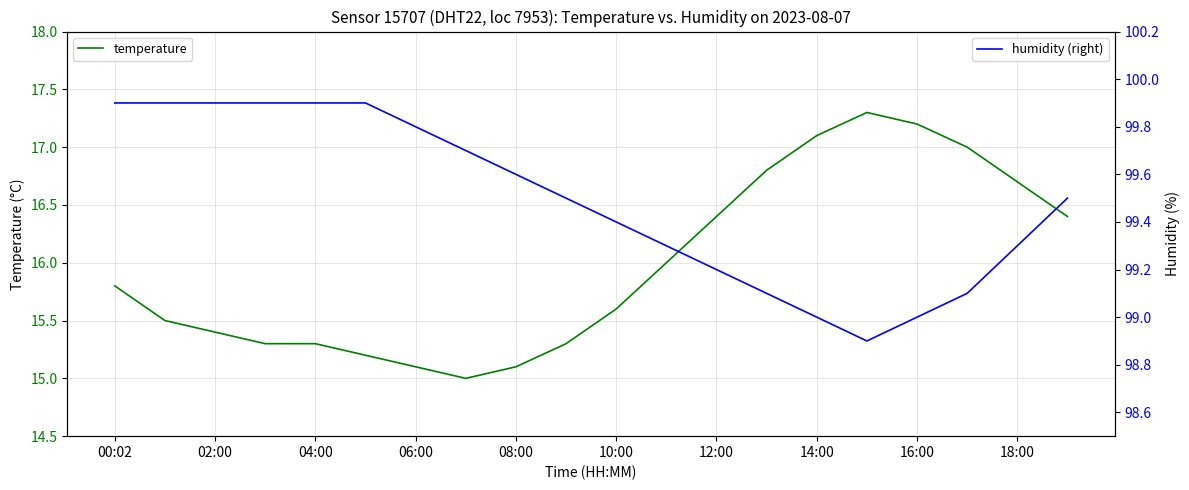

How many values in the humidity (right) series are below 99?

1